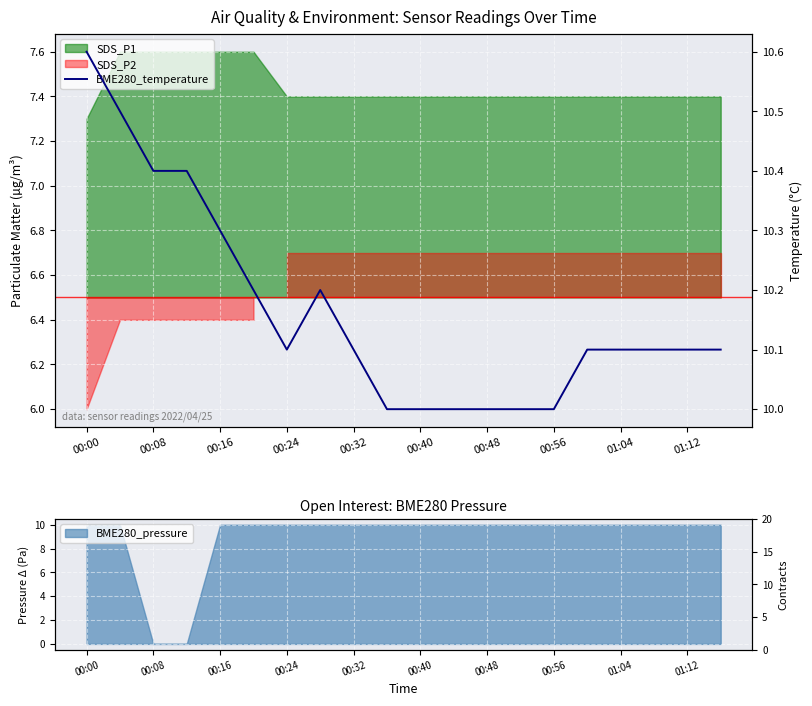

How many points are lower than both their immediate neighbors (excluding endpoints)?

1